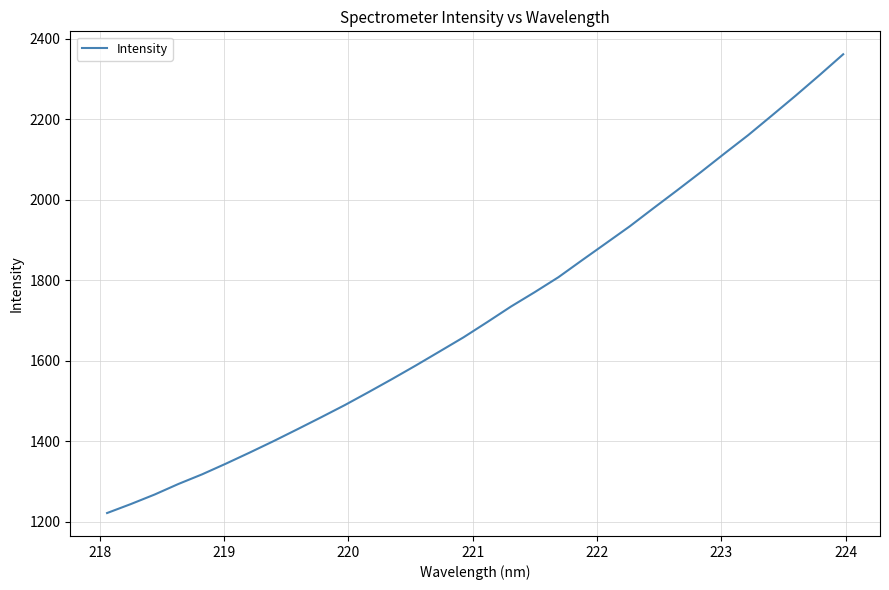

What is the difference between the maximum and minimum values?

1139.2